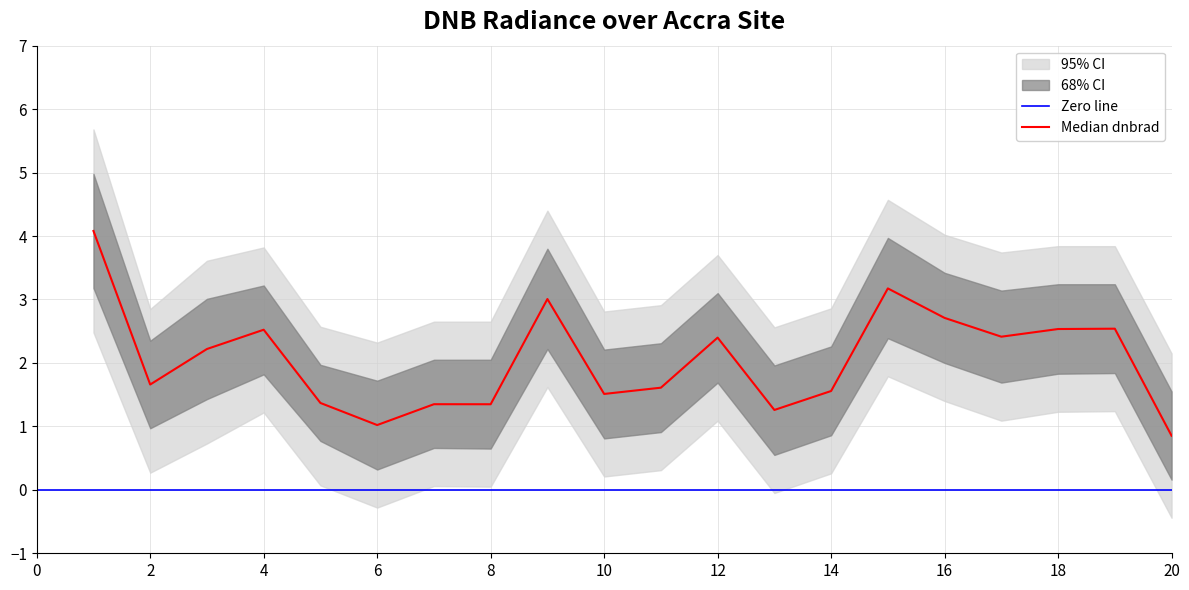

What is the difference between the dnbrad_lower2 values at 17 and 3?

0.4